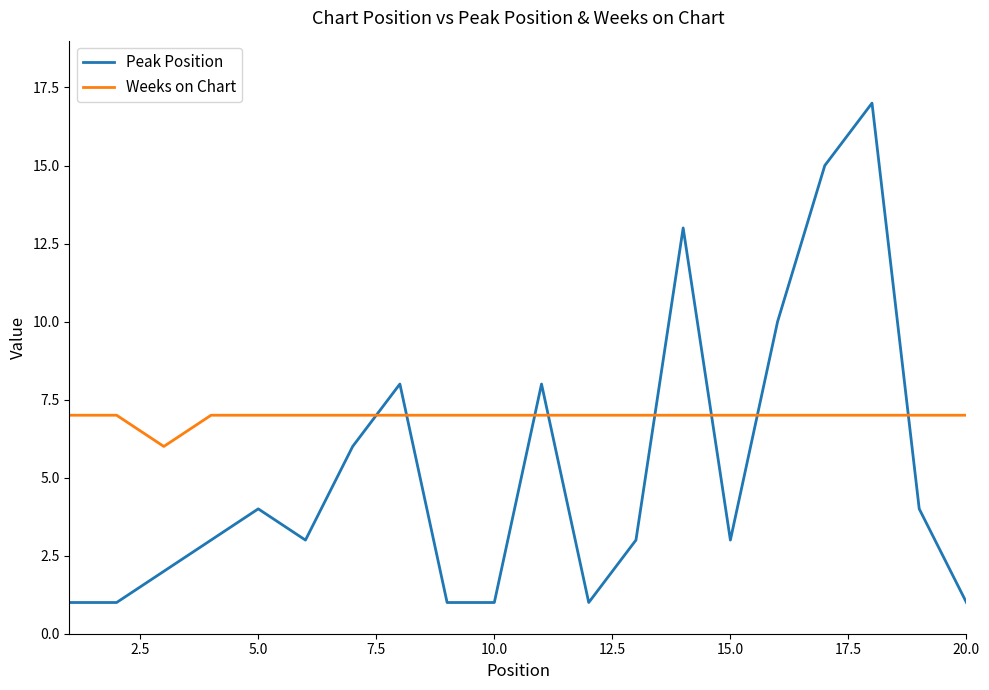

What is the sum of all Weeks on Chart values?

139